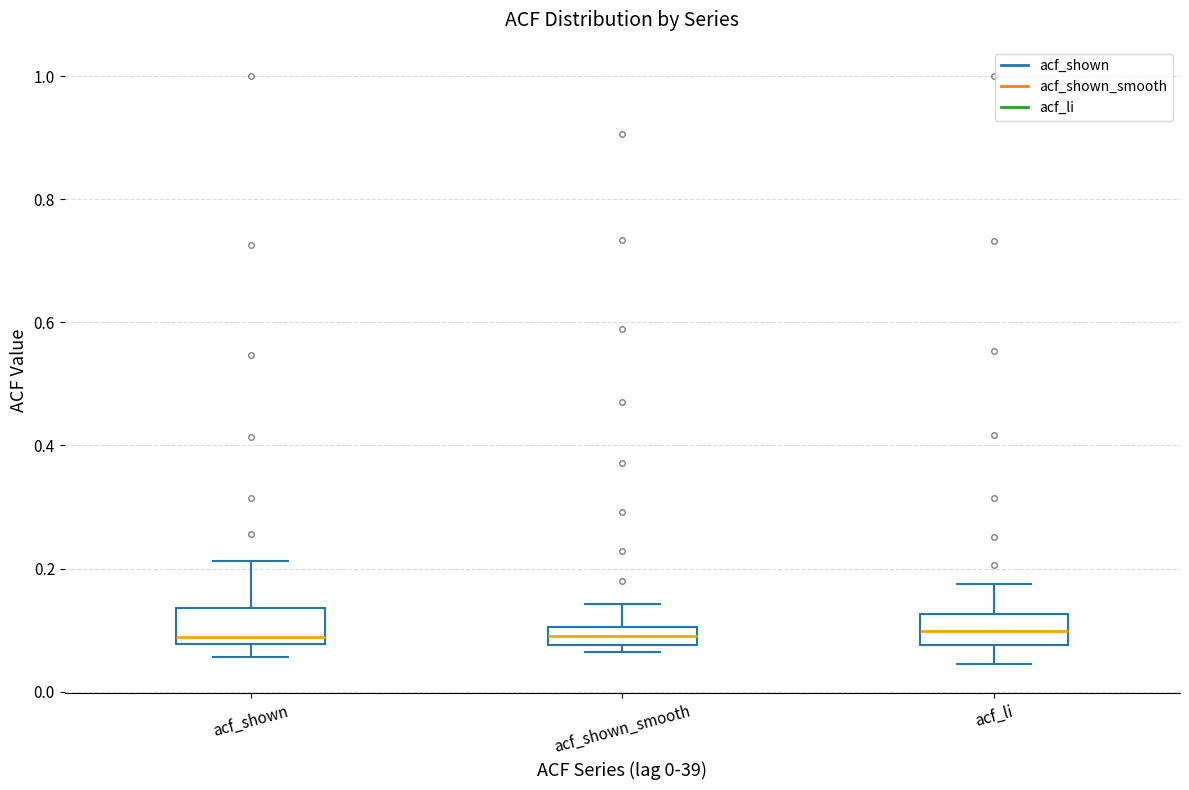

Reading left to right, read every box against the y-axis: the position of its median line, the range the box covers, and the ends of its whiskers. The values are not printed on the chart, so give them approximately, as read against the axis.

acf_shown: median 0.08 (just above the box's lower edge), box 0.08 to 0.14, whiskers 0.06 to 0.22
acf_shown_smooth: median 0.10 (inside the box), box 0.08 to 0.10, whiskers 0.06 to 0.14
acf_li: median 0.10, box 0.08 to 0.12, whiskers 0.04 to 0.18